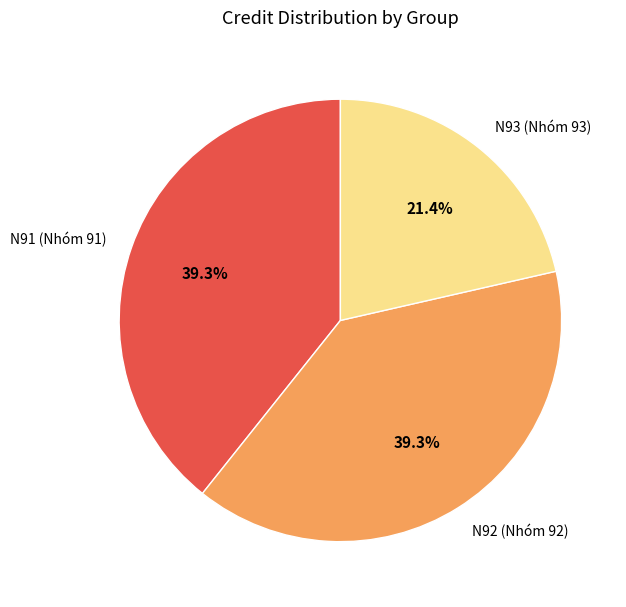

Approximately how many times larger is the value at N93 (Nhóm 93) compared to N92 (Nhóm 92)?

0.5